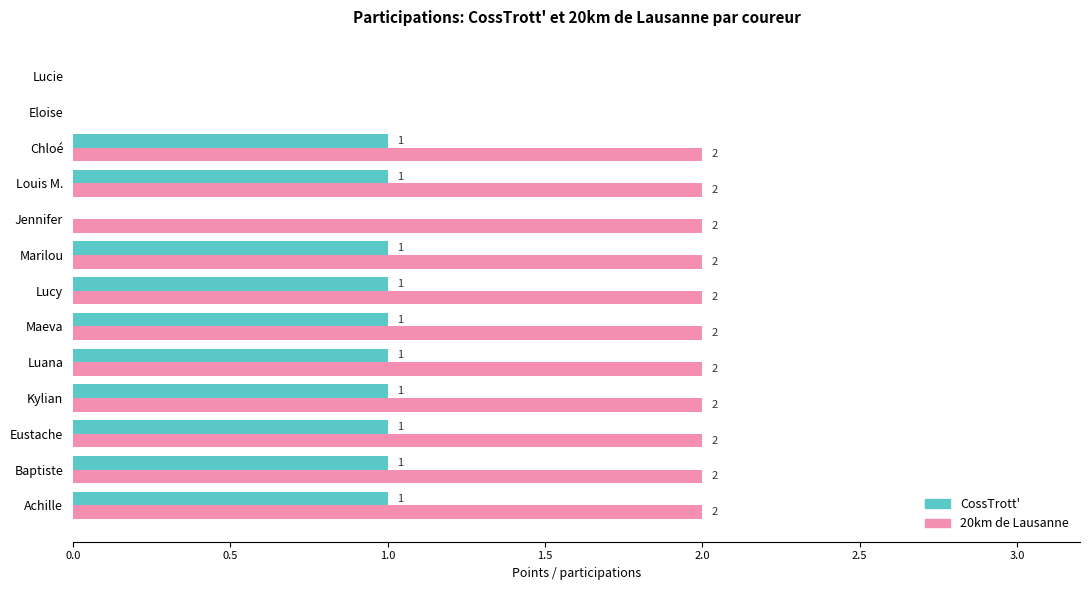

The 20km de Lausanne series shows 2 at Marilou. True or false?

True